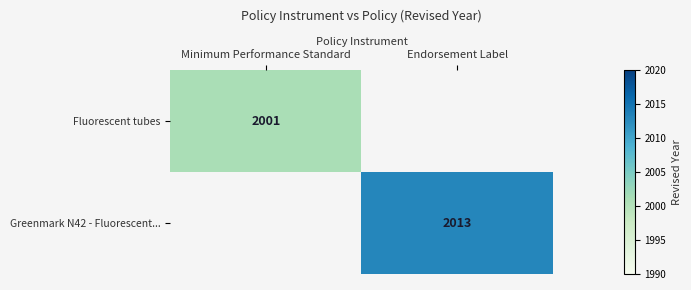

At how many categories does at least one series exceed 2002?

1